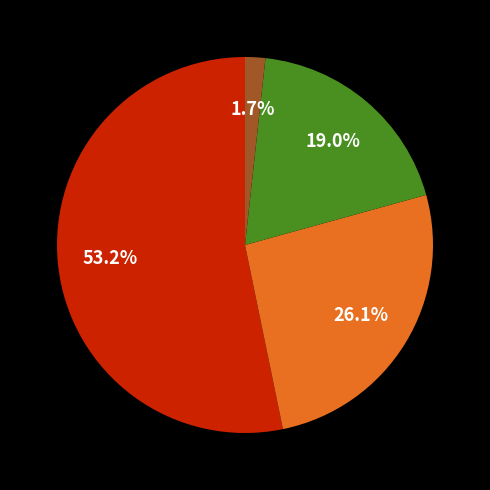

How many segments does this pie chart have?

4